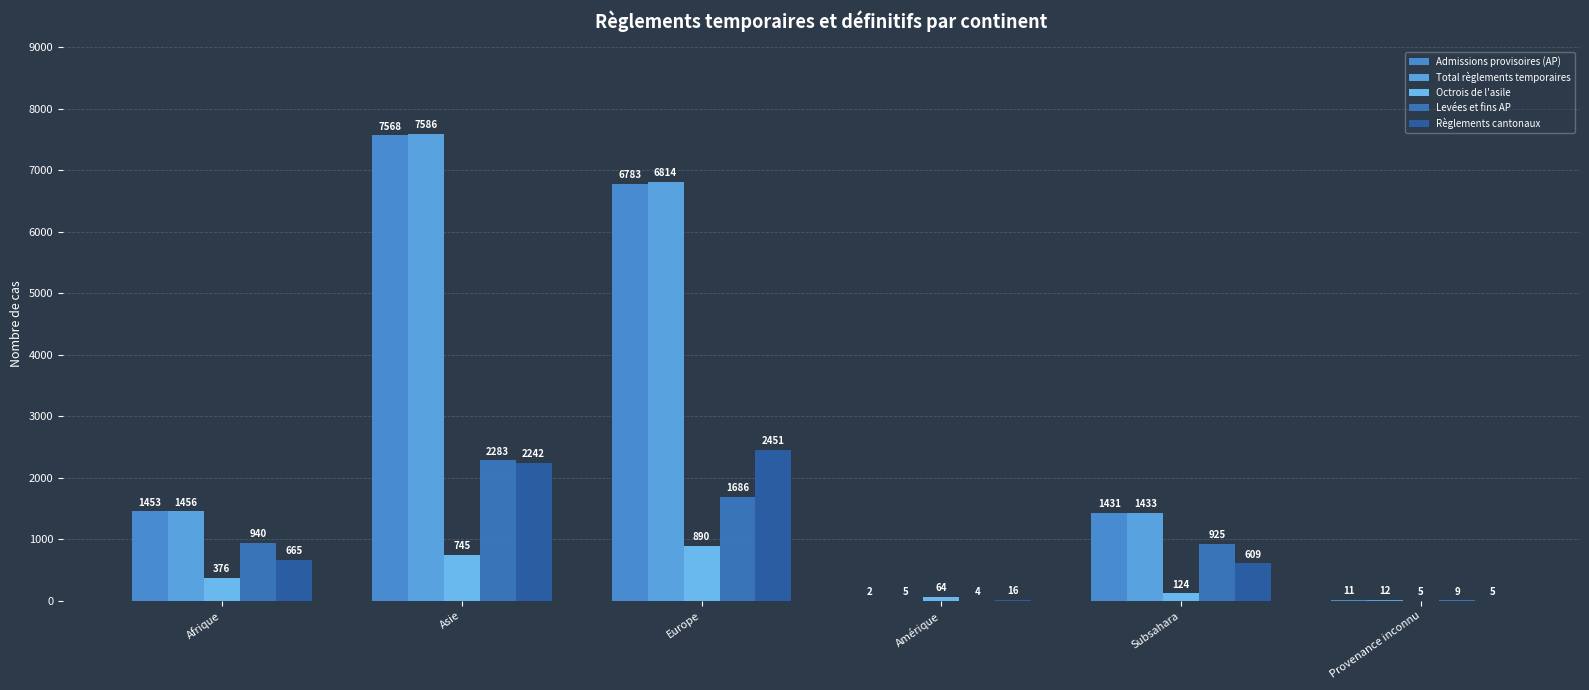

What is the label of the 3rd bar from the left?

Europe